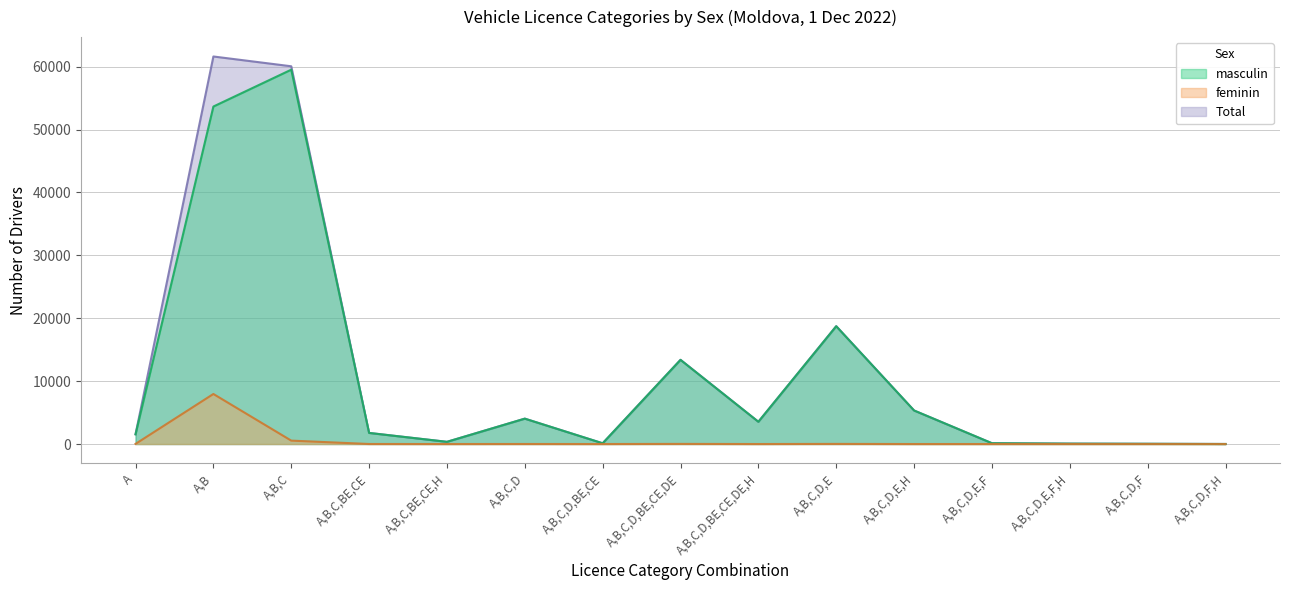

What is the difference between the Total values at A,B,C,D,BE,CE,DE and A,B,C,D,F?

13361